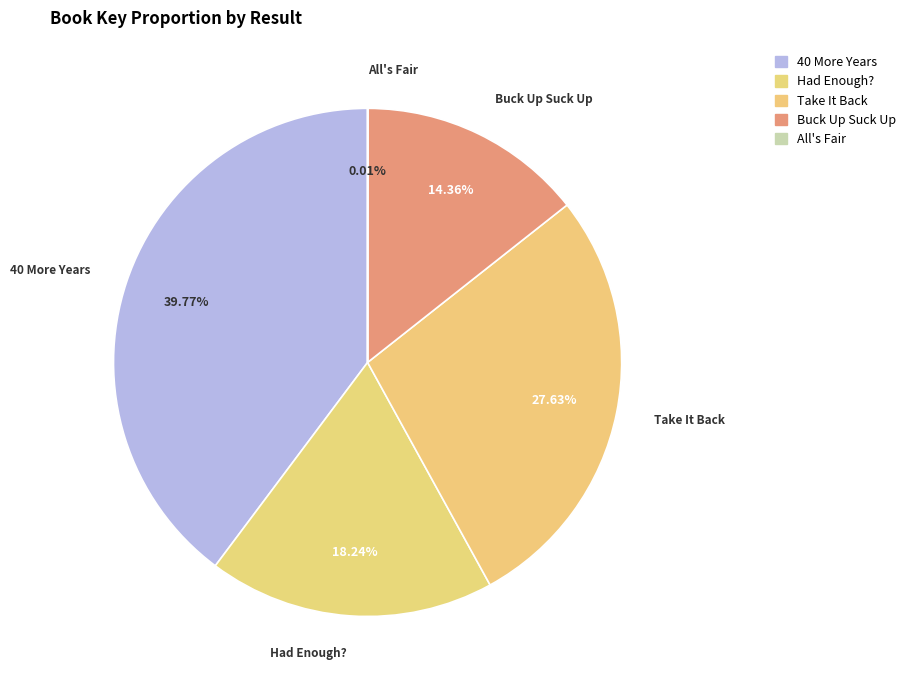

How much of the chart is everything except Take It Back?

72.4%